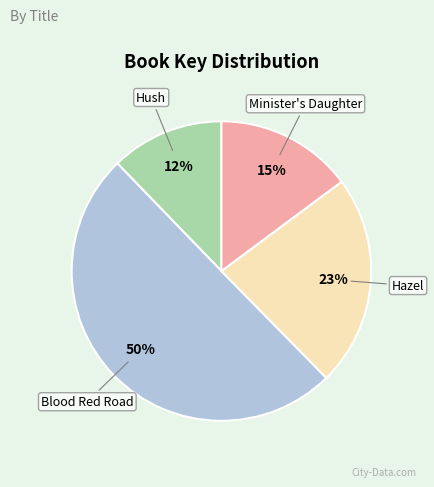

To the nearest percent, what is the difference between the largest and smallest slice percentages?

38%